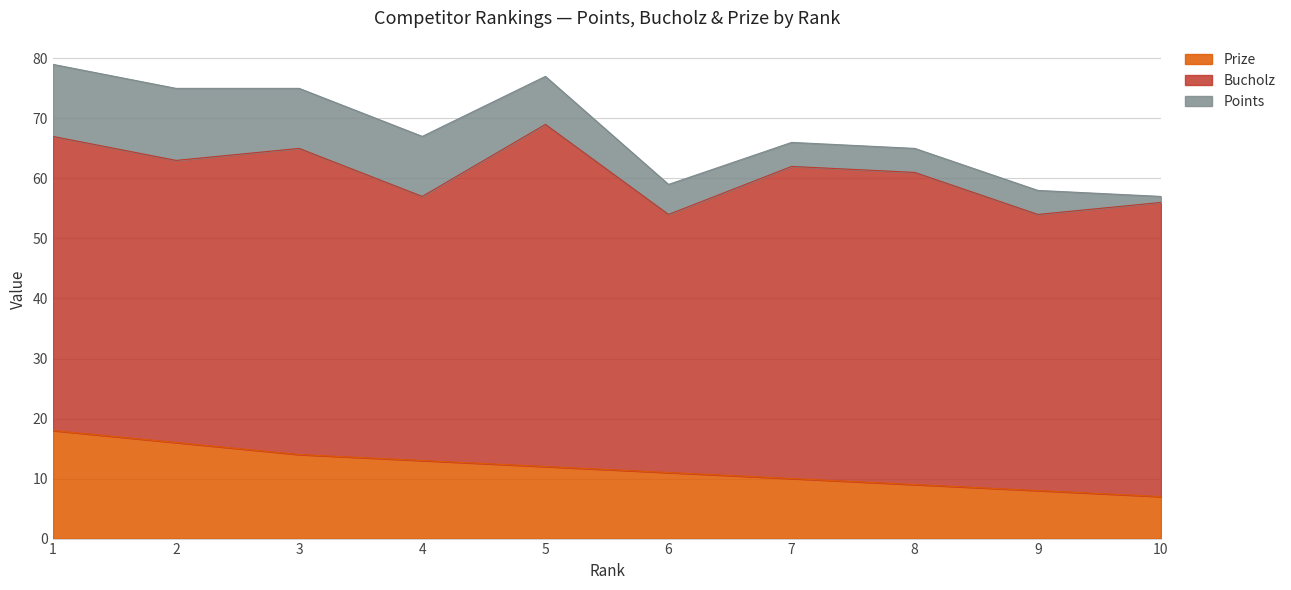

True or false: Prize has more than 1 points higher than both neighbors.

False